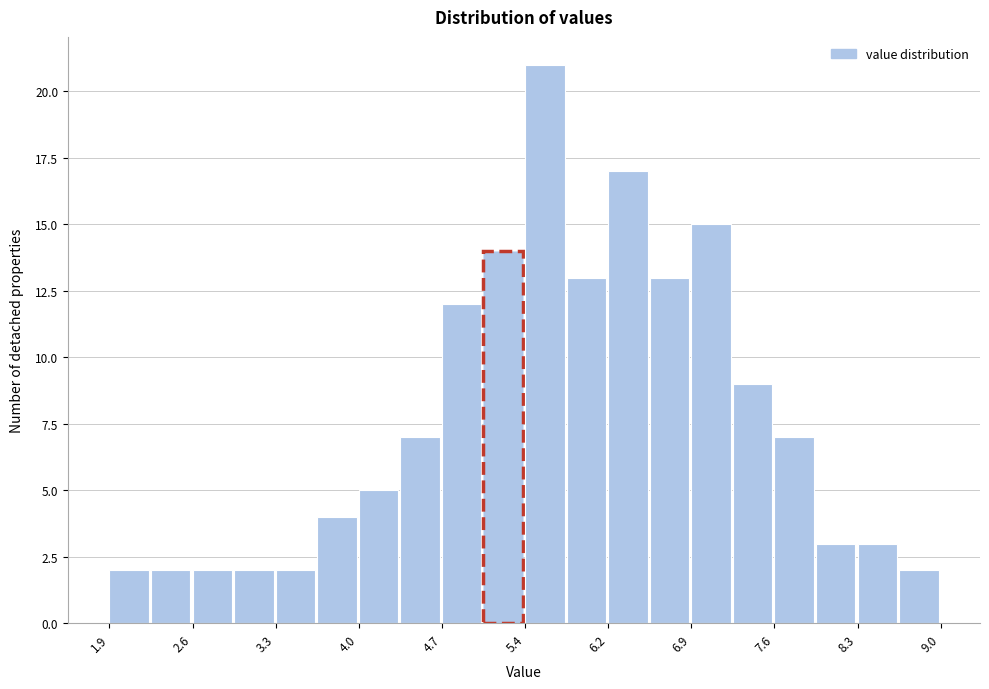

Around what value on the x-axis is the tallest bar? Give the approximate position of its centre, as read against the axis.

5.6